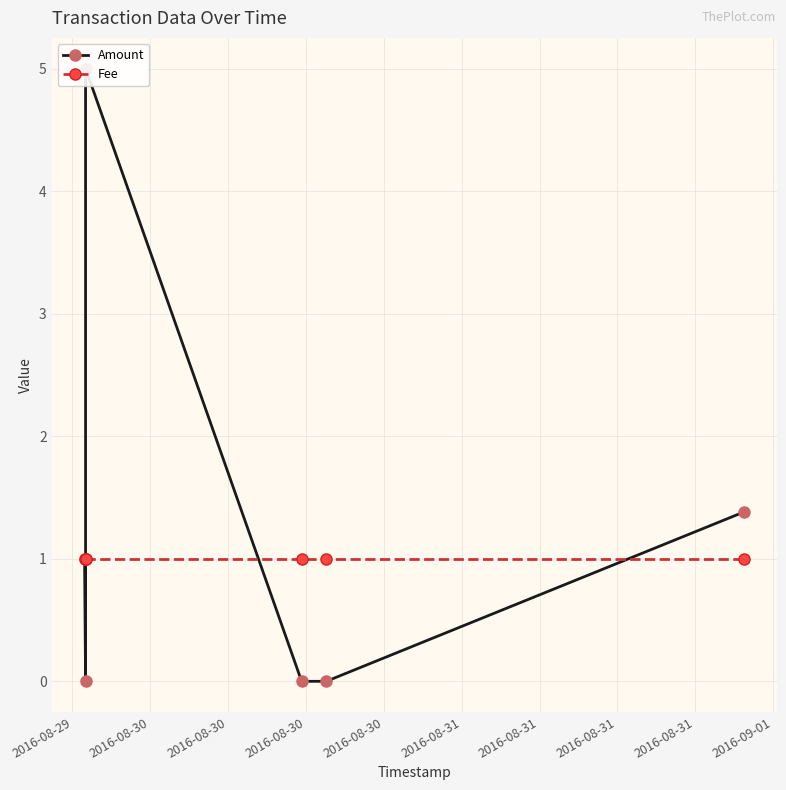

True or false: Fee and Amount cross at least once.

True